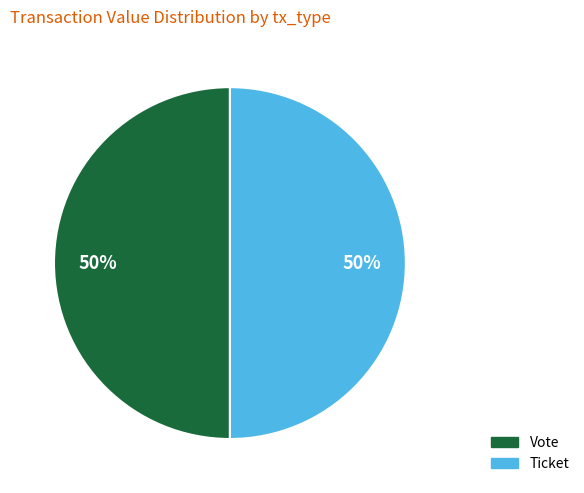

To the nearest percent, what percentage of the pie is Vote?

50%